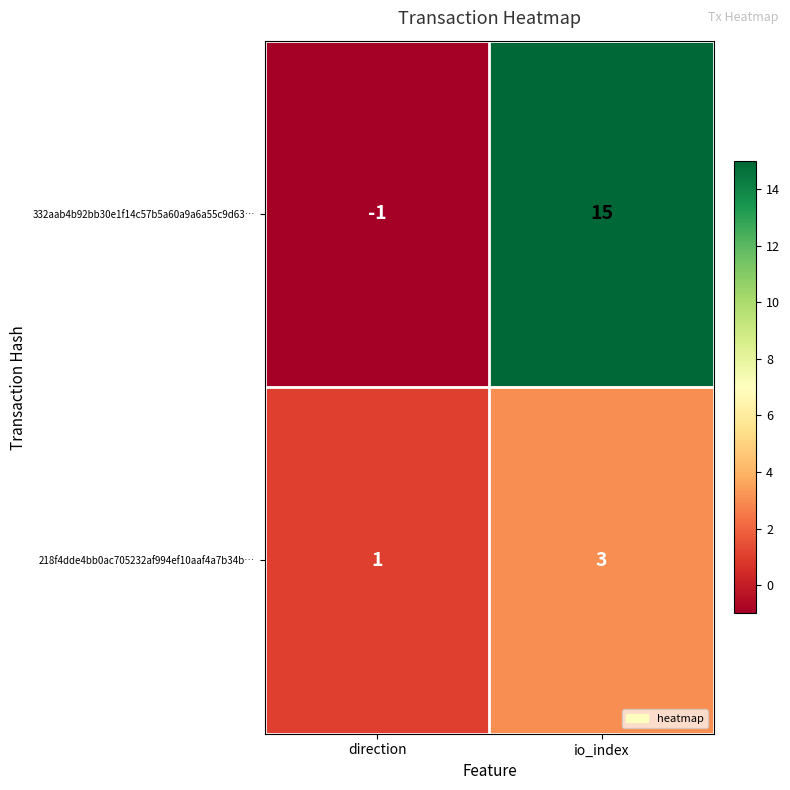

Rank the series by their maximum value, from lowest to highest.

218f4dde4bb0ac705232af994ef10aaf4a7b34b…, 332aab4b92bb30e1f14c57b5a60a9a6a55c9d63…